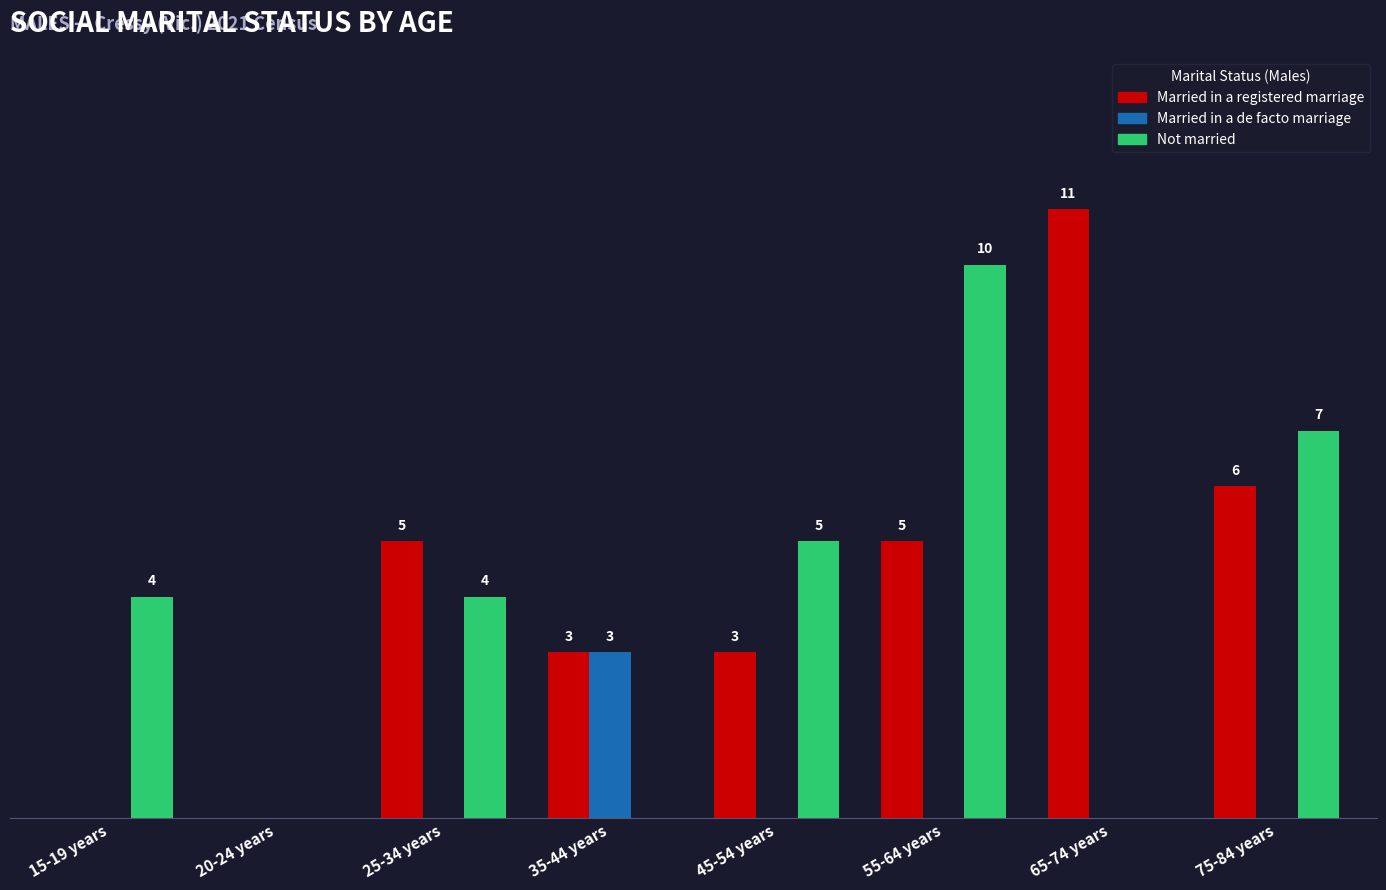

Which series has the largest total across all categories?

Married in a registered marriage